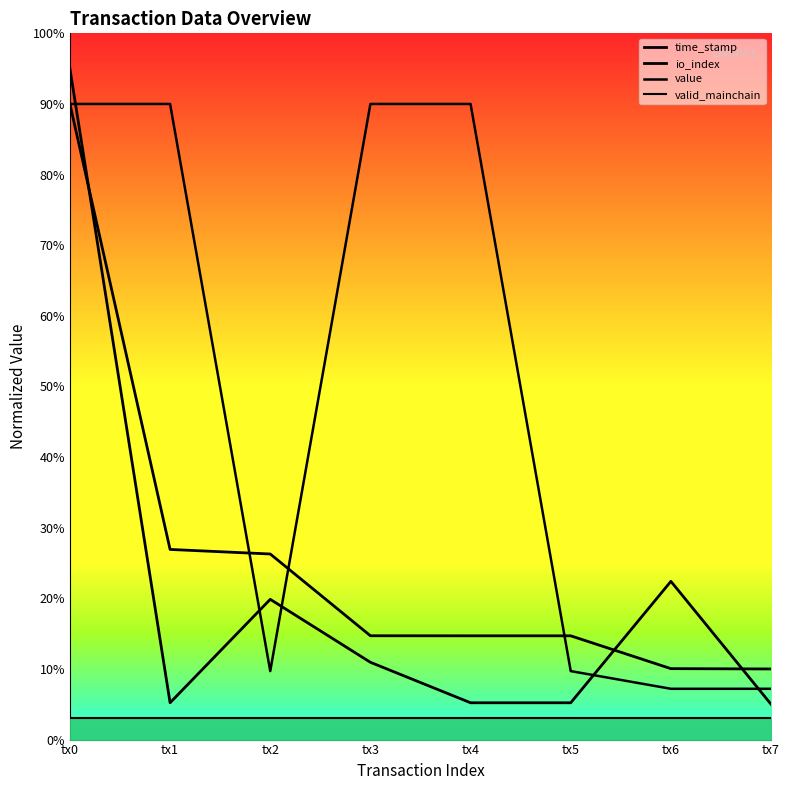

Reading right to left, what are all the values shown in this chart?

time_stamp: 10.0	10.0	14.7	14.7	14.7	26.3	26.9	90.0
io_index: 5.0	22.4	5.2	5.2	10.9	19.9	5.2	95.0
value: 7.2	7.2	9.7	90.0	90.0	9.7	90.0	90.0
valid_mainchain: 3.0	3.0	3.0	3.0	3.0	3.0	3.0	3.0